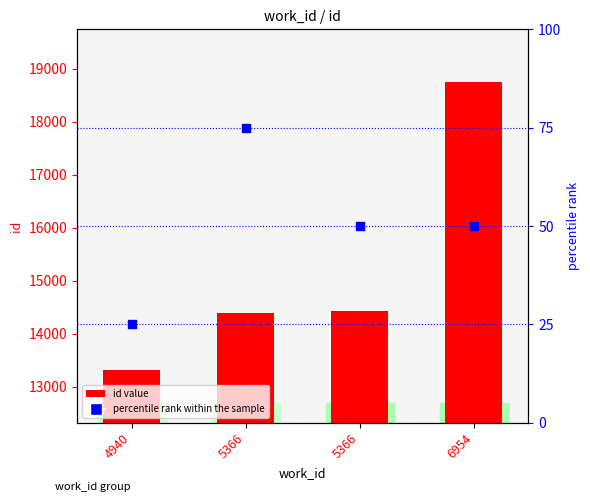

What are all the series names shown in the legend?

id value, percentile rank within the sample